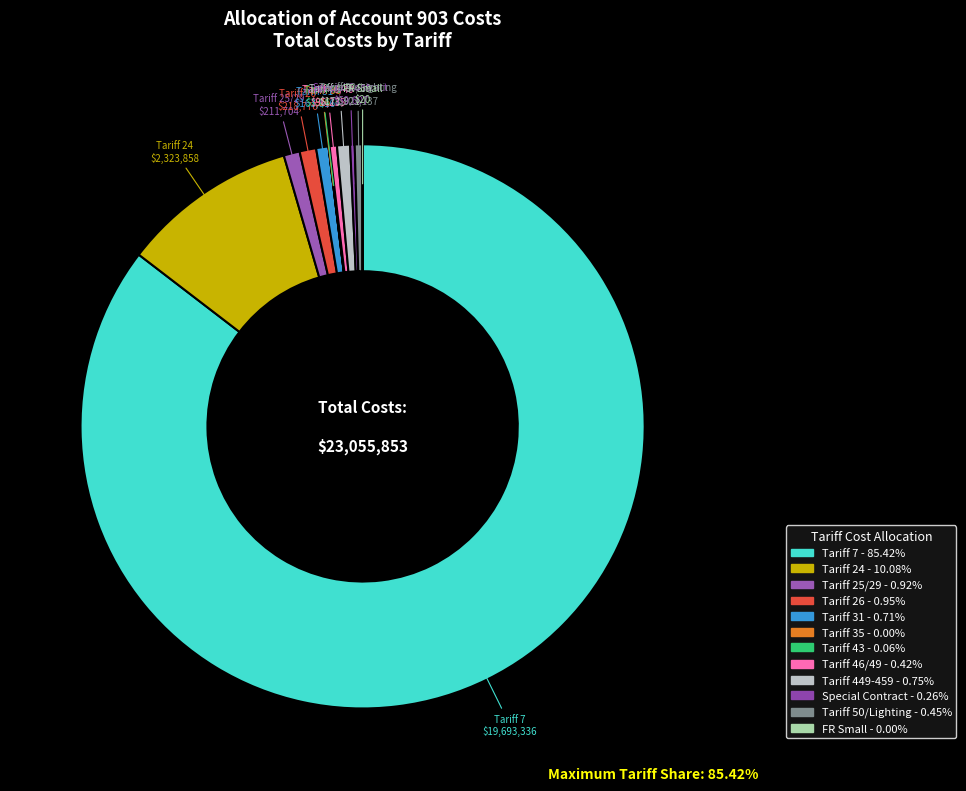

Which slice is the largest?

Tariff 7